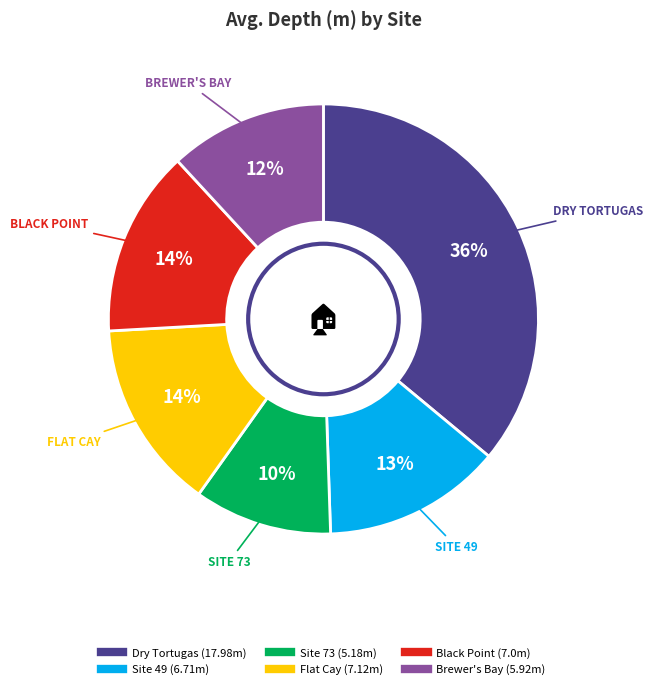

Between Site 73 and Site 49, which is larger?

Site 49